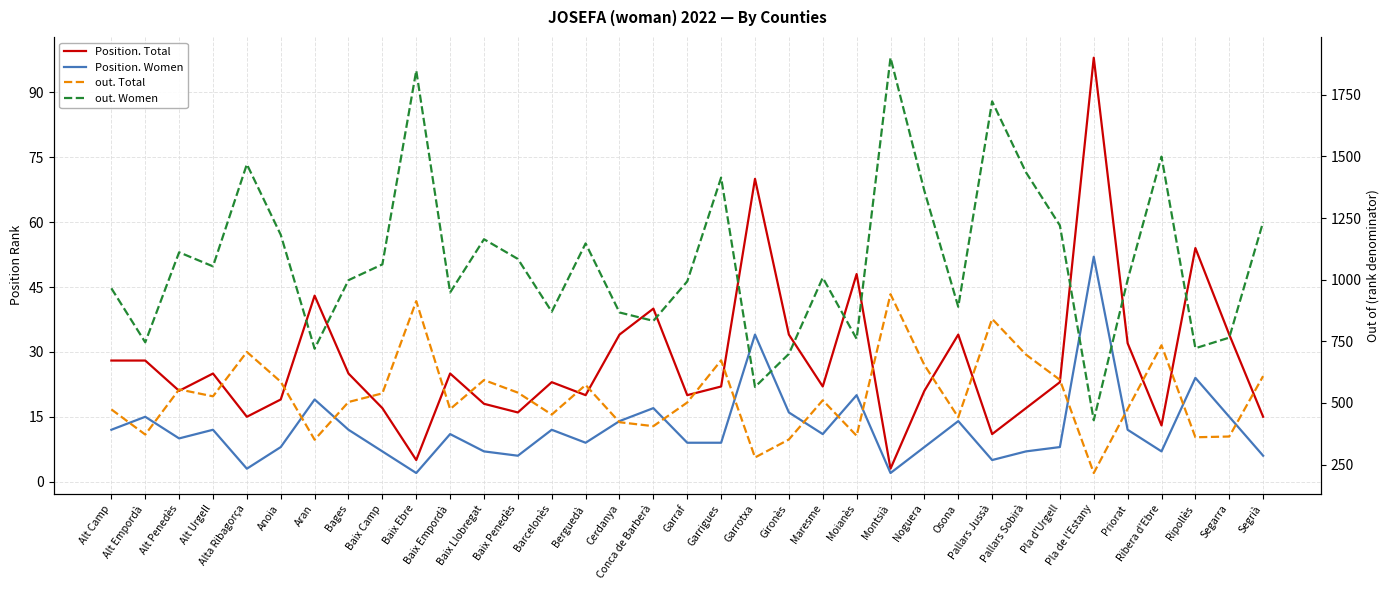

Reading left to right, transcribe all the data shown in this chart.

Position. Total: 28	28	21	25	15	19	43	25	17	5	25	18	16	23	20	34	40	20	22	70	34	22	48	3	21	34	11	17	23	98	32	13	54	34	15
Position. Women: 12	15	10	12	3	8	19	12	7	2	11	7	6	12	9	14	17	9	9	34	16	11	20	2	8	14	5	7	8	52	12	7	24	15	6
out. Total: 474	372	555	527	707	586	351	504	539	913	475	593	542	453	573	422	406	502	673	279	352	511	367	941	654	442	841	696	594	216	476	734	361	364	609
out. Women: 965	746	1111	1054	1468	1182	720	998	1062	1848	948	1164	1084	870	1147	867	833	993	1414	565	699	1008	760	1900	1360	890	1723	1435	1220	430	999	1499	722	765	1234